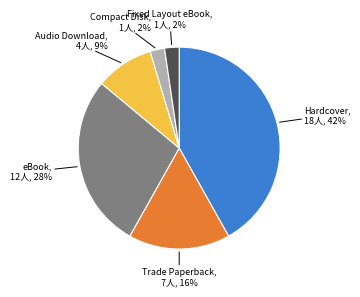

To the nearest percent, what is the difference between the largest and smallest slice percentages?

40%